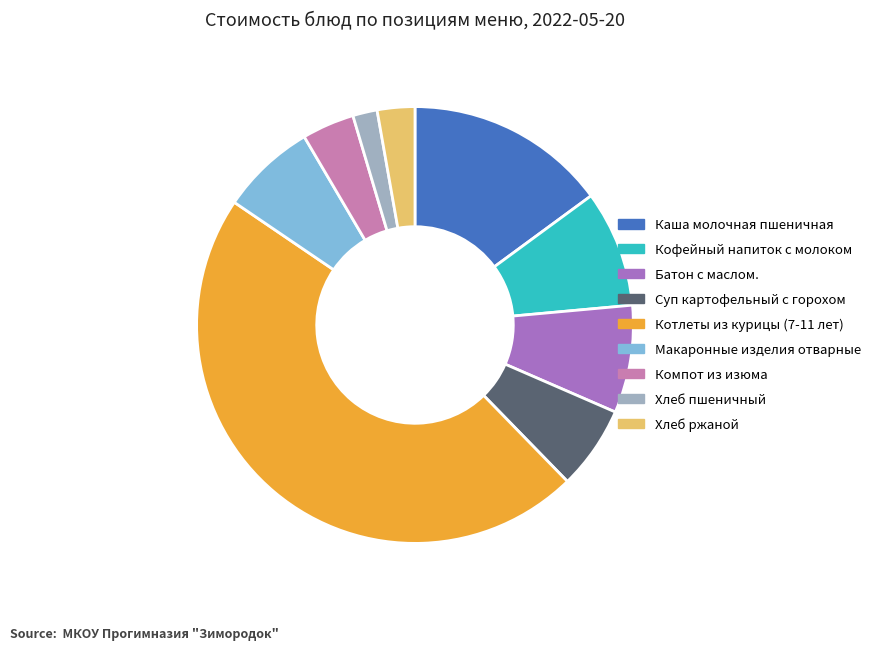

How many slices are in this pie chart?

9